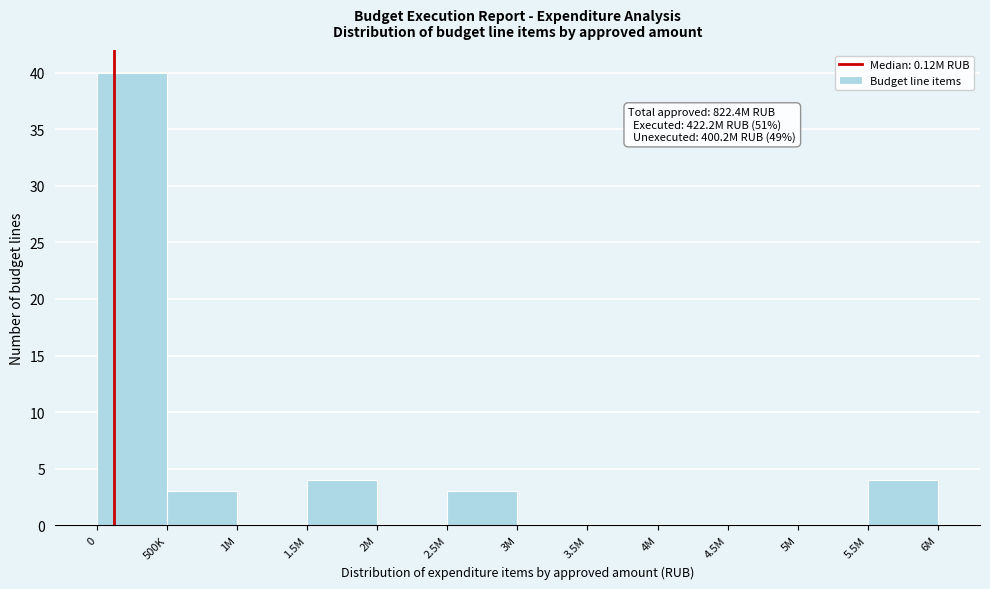

Reading left to right, extract all data points from this chart.

0=40	500K=3	1M=0	1.5M=4	2M=0	2.5M=3	3M=0	3.5M=0	4M=0	4.5M=0	5M=0	5.5M=4